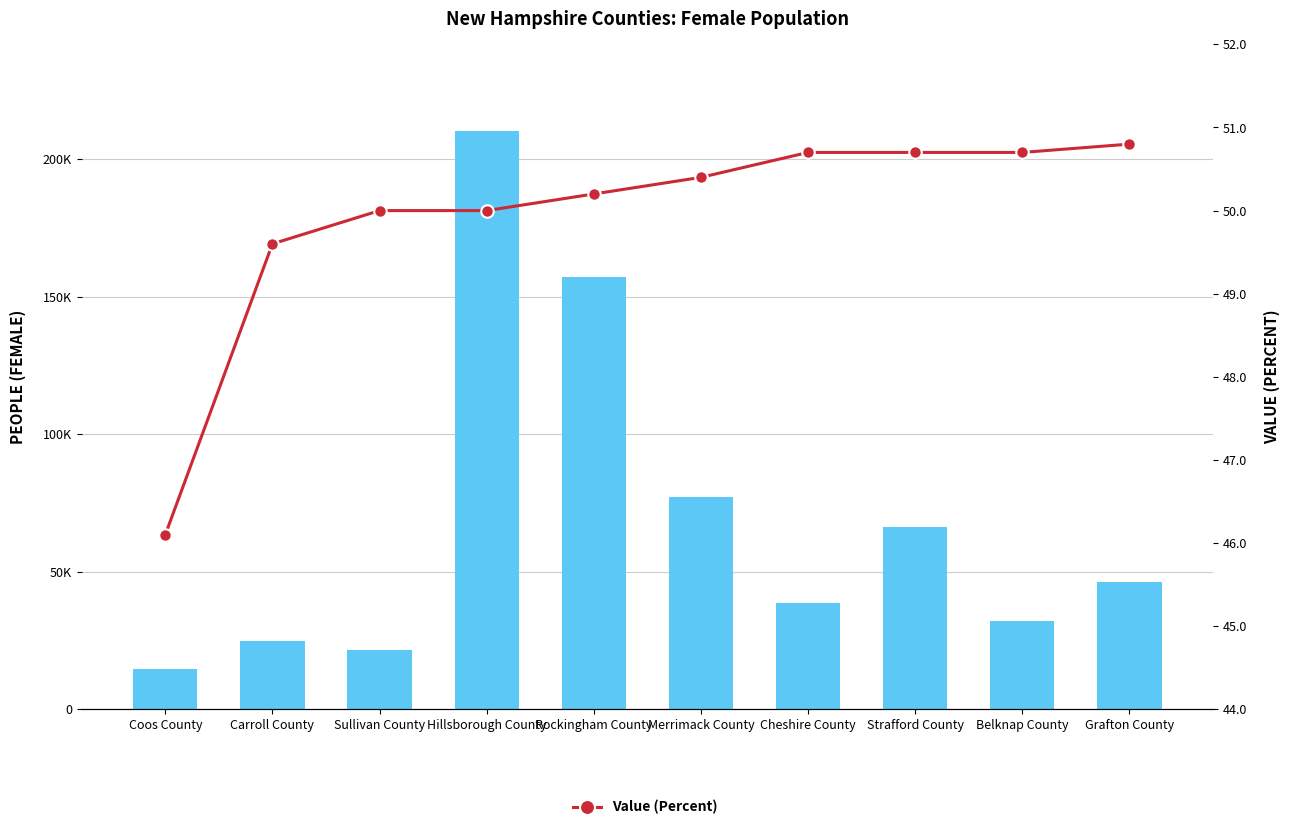

How many values in the Value (Percent) series exceed 50?

6